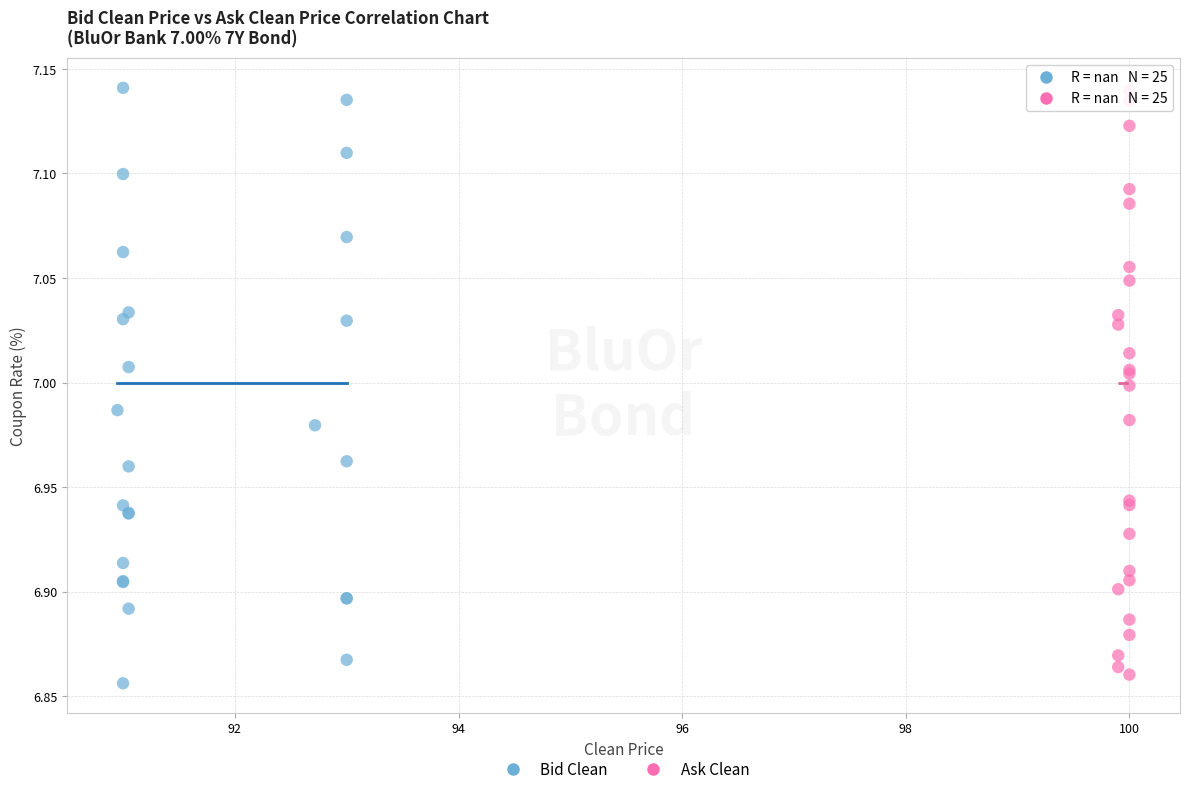

What are all the series names shown in the legend?

Bid Clean, Ask Clean